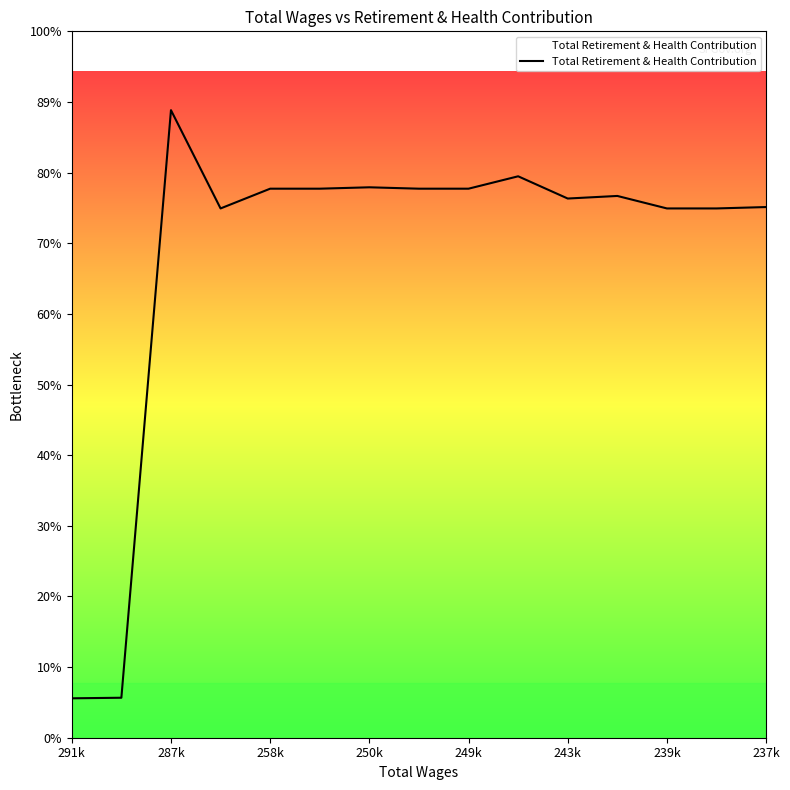

At which category does the data reach its first local peak?

287k